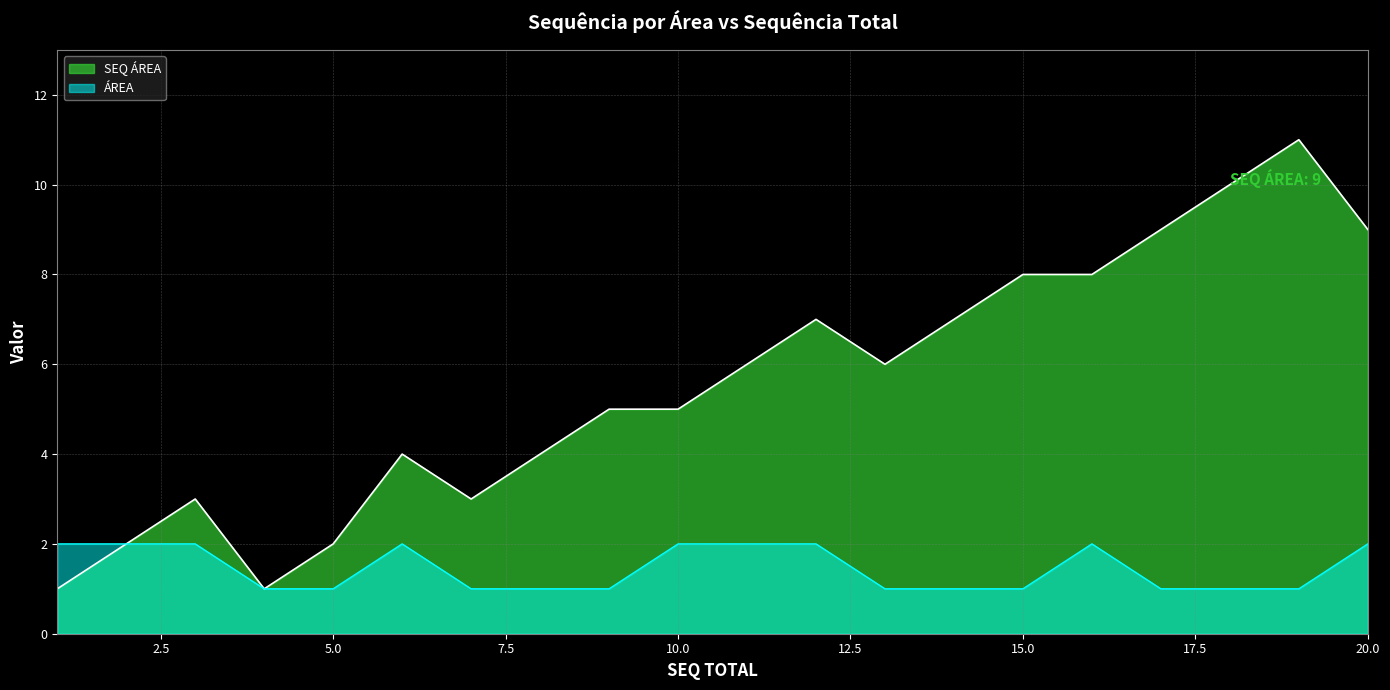

Does the chart have visible grid lines?

Yes